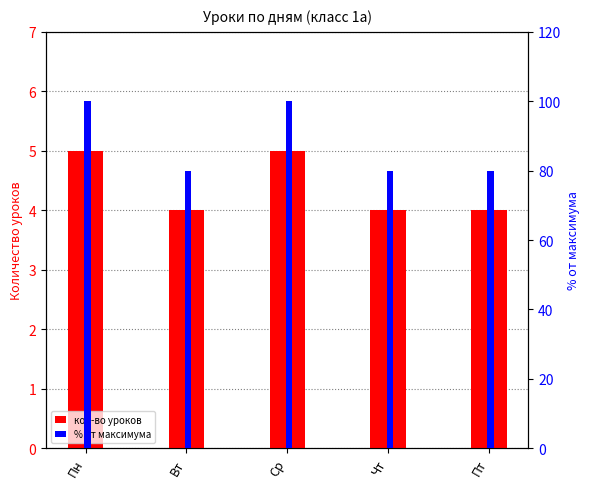

Between Вт and Пт, which is larger?

Вт